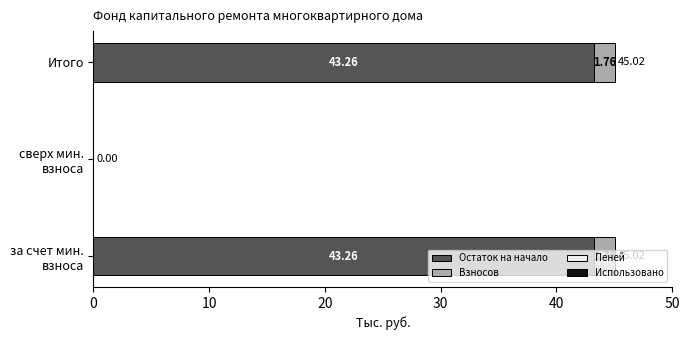

At which label is Остаток на начало closest to 21?

сверх мин.
взноса